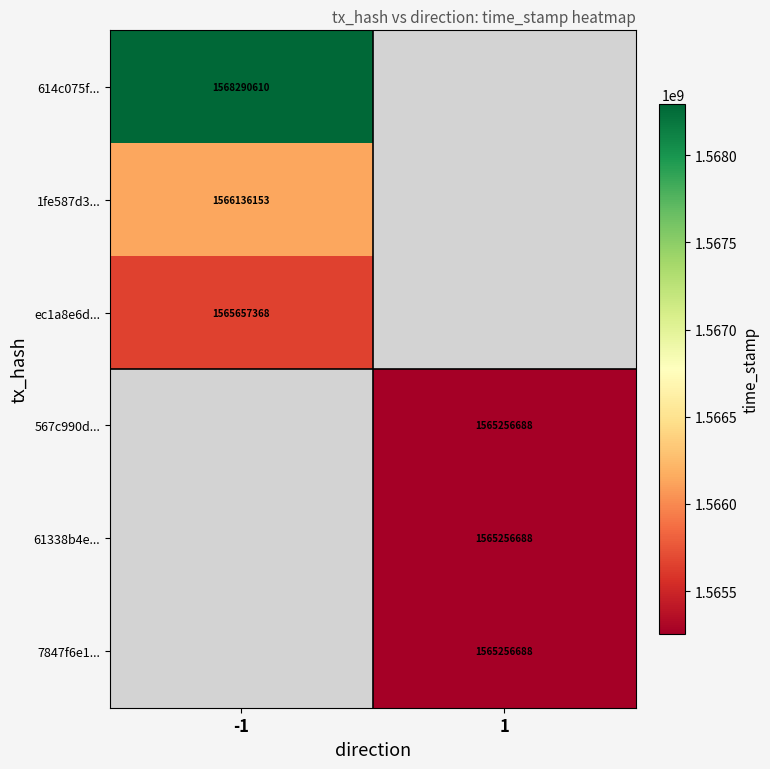

True or false: 61338b4e... has a value of 1565256688 at 1.

True